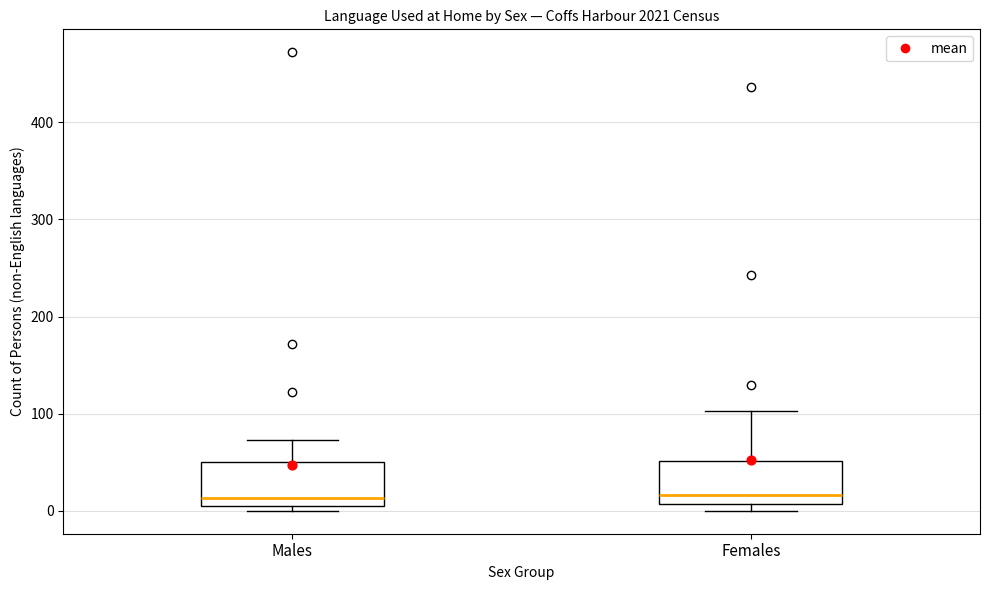

Where is the lower edge of the box for Females on the y-axis? The values are not printed on the chart, so give them approximately, as read against the axis.

10